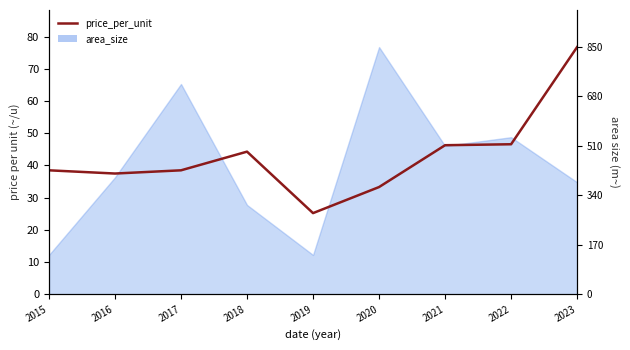

True or false: the data shows 46.6 at 2022.

True